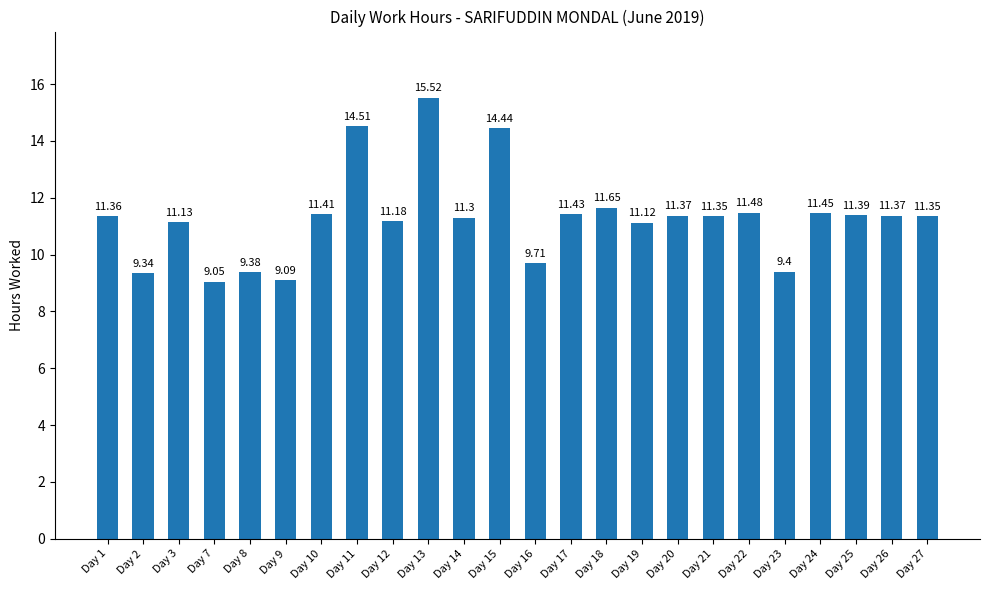

How many values exceed 11?

18